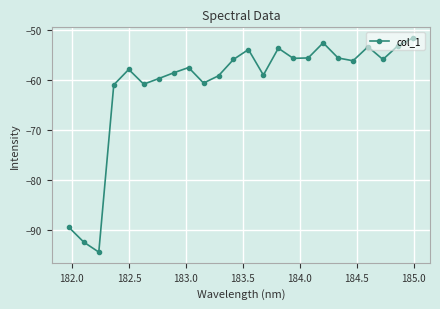

What is the sum of all values?

-1465.5